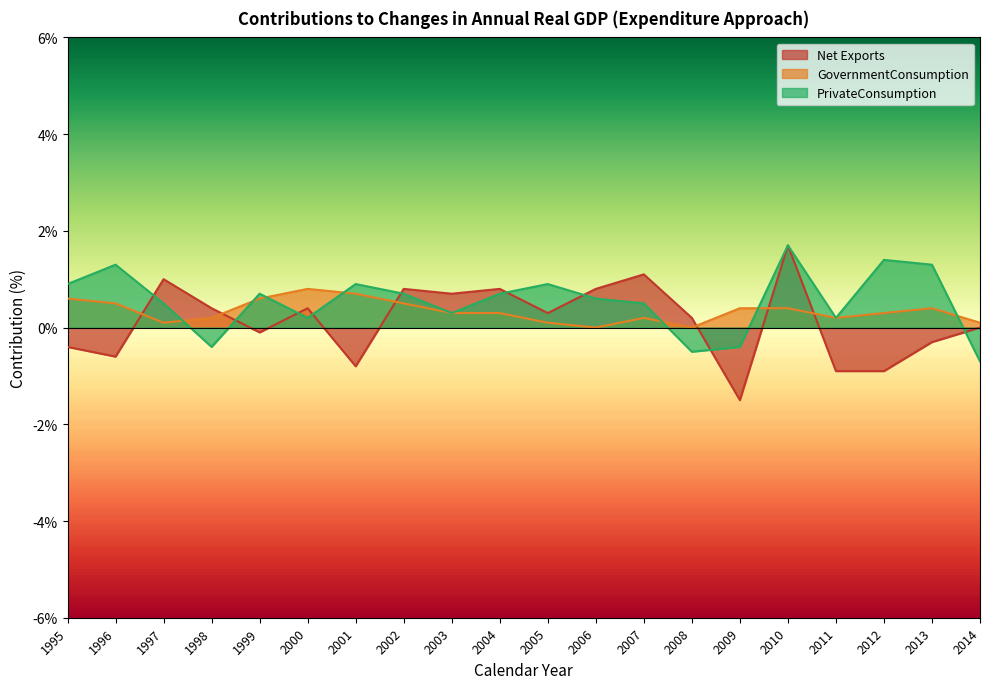

What value does the PrivateConsumption series have at 1999?

0.7